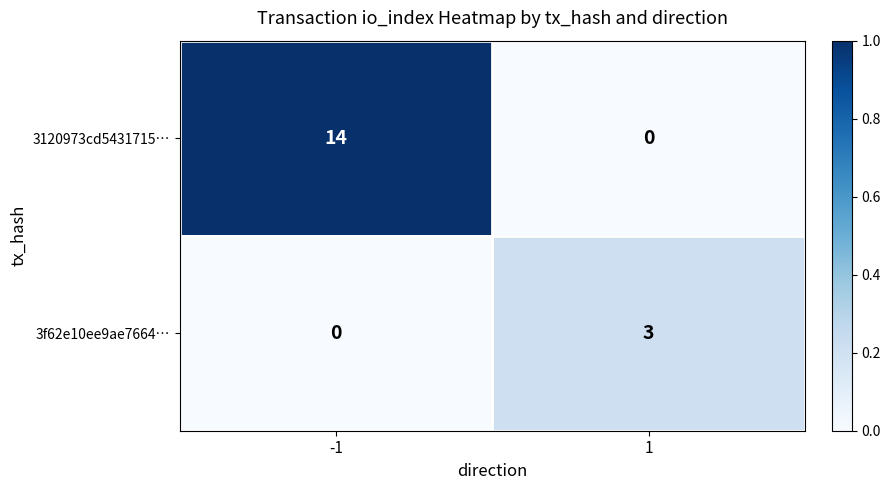

What is the maximum value shown in the chart?

14